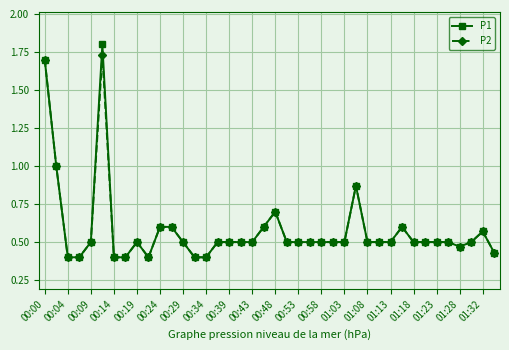

Which series has the largest range (max minus min)?

P1